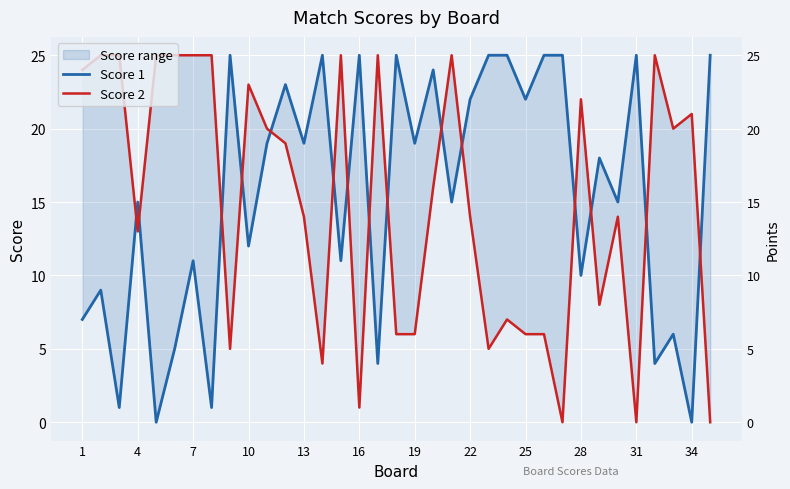

How many interior local valleys does the Score 2 series have?

9